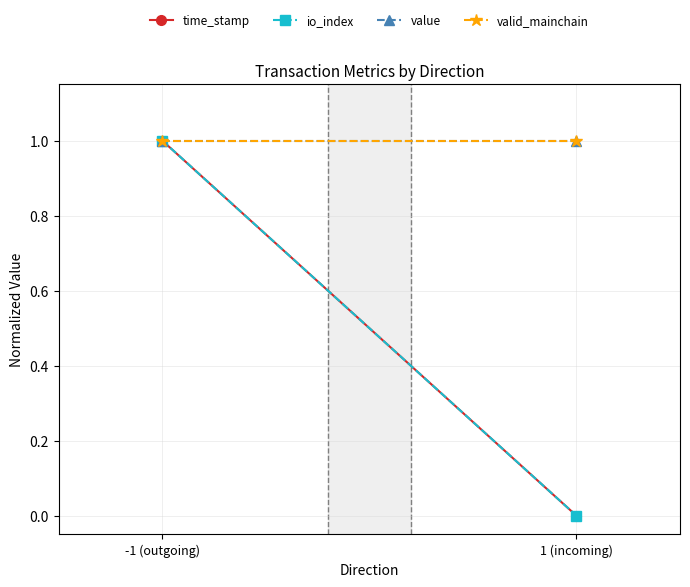

At how many categories does at least one series exceed 0?

2